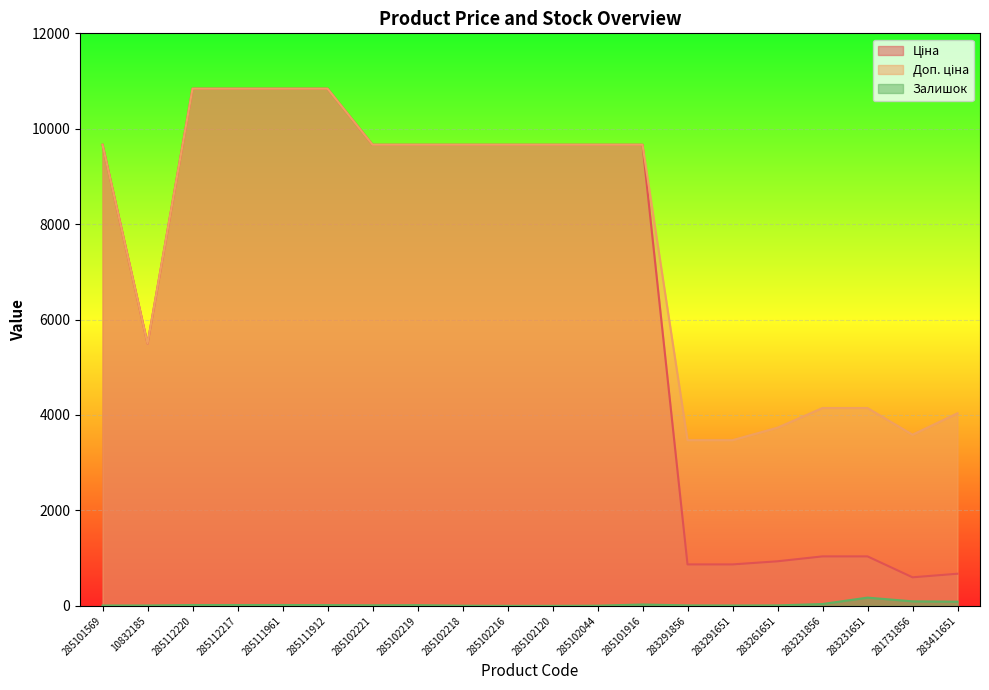

Where is the first local minimum for Доп. ціна?

10832185